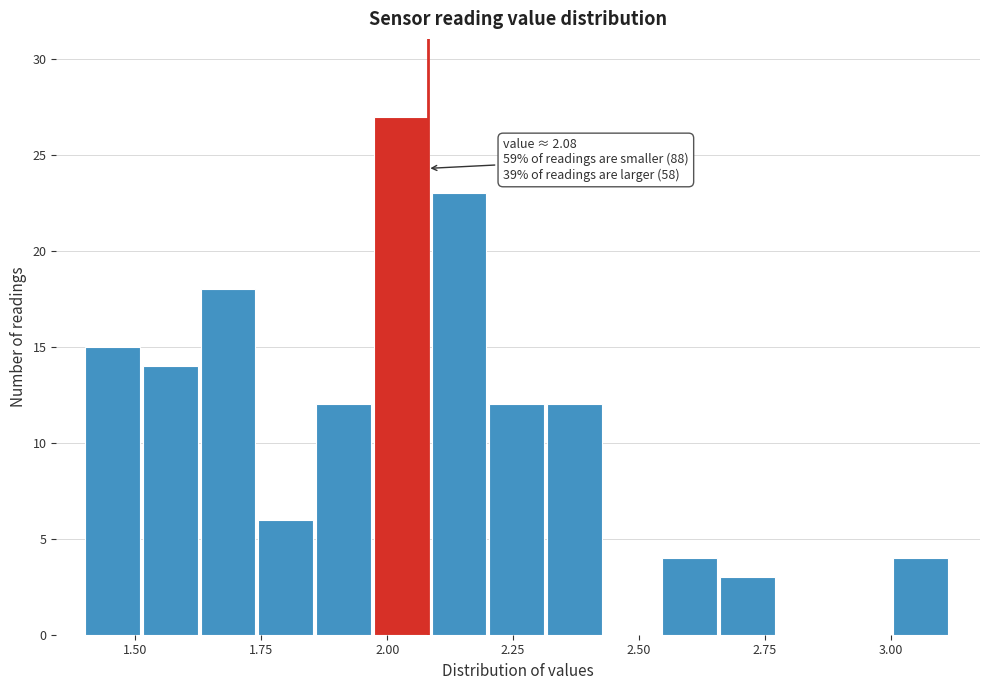

Read against the x-axis, roughly where is the centre of the tallest bar?

2.05